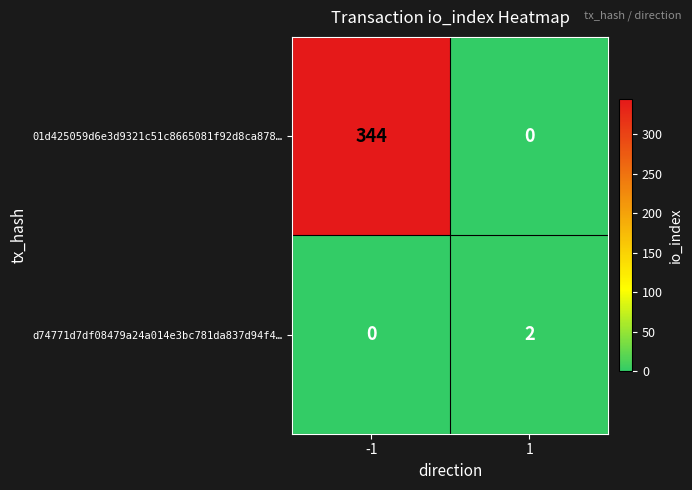

What is the maximum value shown in the chart?

344